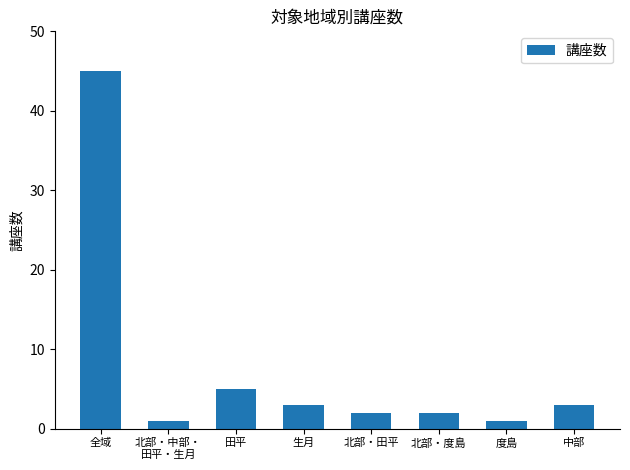

Are the bars grouped side by side (vs. stacked)?

No